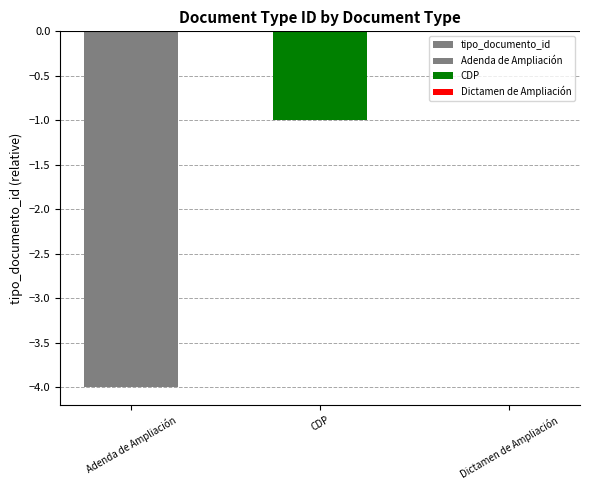

How many values exceed -1?

1